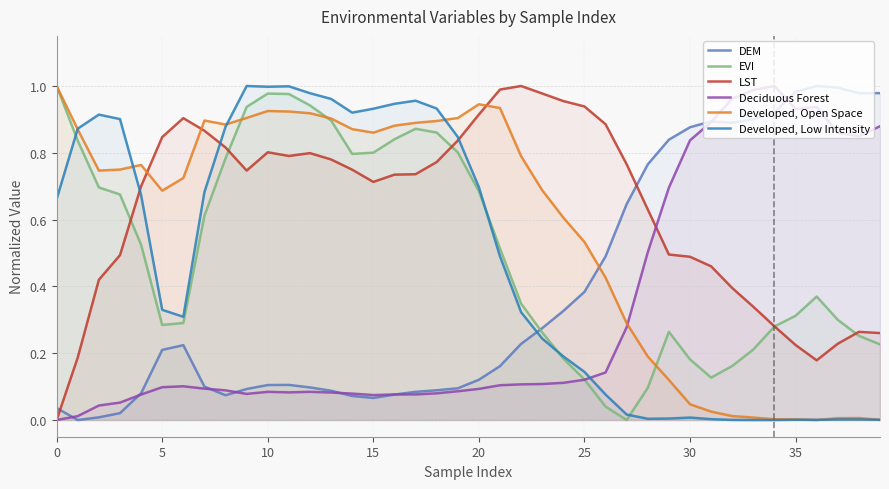

What is the difference between the Developed, Low Intensity values at 10 and 30?

1.0